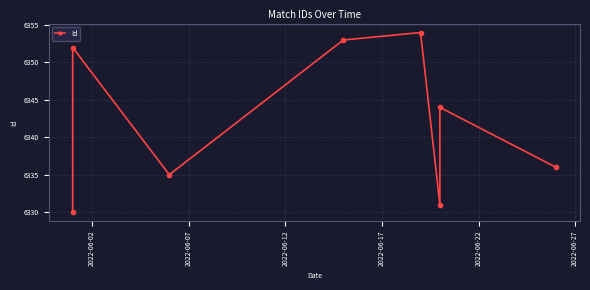

Which category has the lowest value across all series?

2022-06-02